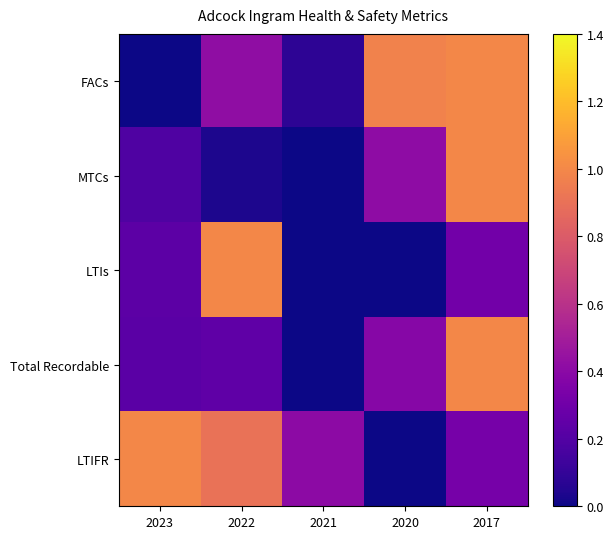

Reading left to right, what are all the values shown in this chart?

FACs: 2023=0.0	2022=0.4	2021=0.1	2020=1.0	2017=1.0
MTCs: 2023=0.2	2022=0.0	2021=0.0	2020=0.4	2017=1.0
LTIs: 2023=0.2	2022=1.0	2021=0.0	2020=0.0	2017=0.3
Total Recordable: 2023=0.2	2022=0.2	2021=0.0	2020=0.4	2017=1.0
LTIFR: 2023=1.0	2022=0.9	2021=0.4	2020=0.0	2017=0.3